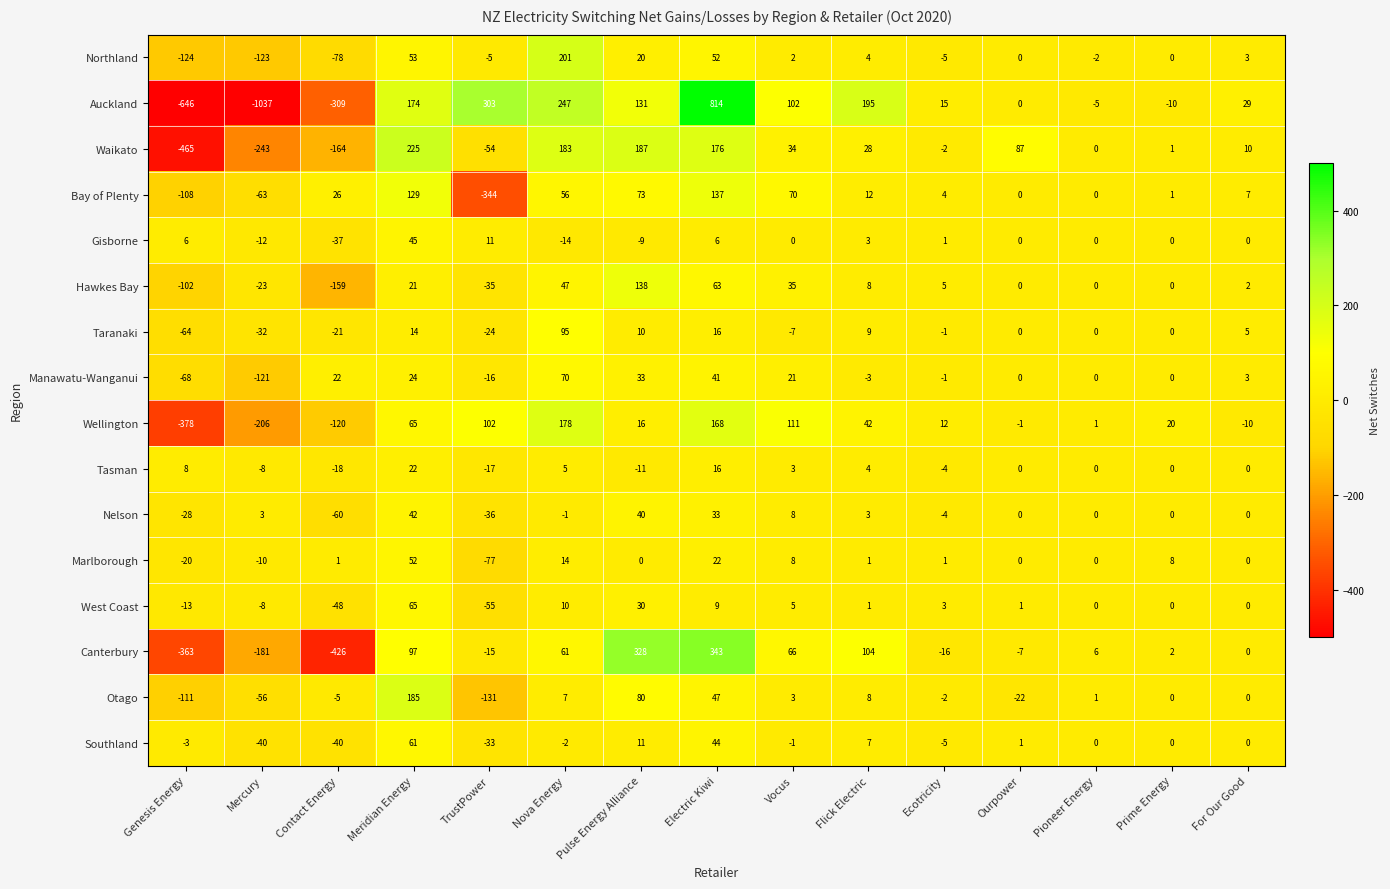

At which category is the sum across all series the highest?

Electric Kiwi